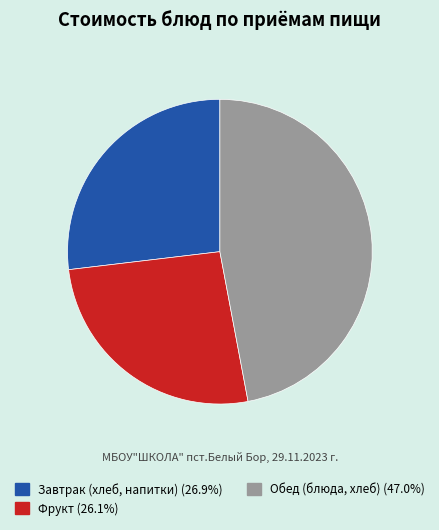

Combined, do Завтрак (хлеб, напитки) (26.9%) and Фрукт (26.1%) account for over 50%?

Yes